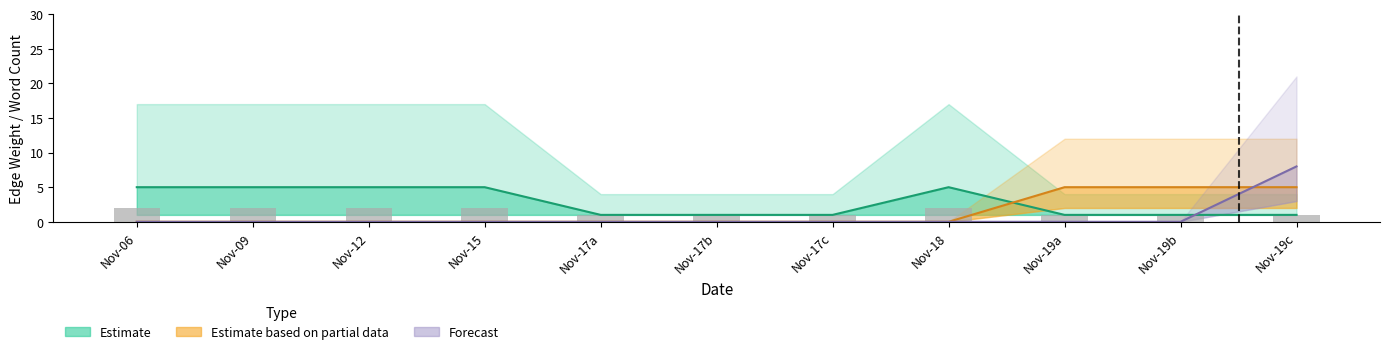

Reading left to right, extract all data points from this chart.

Estimate: Nov-06=5	Nov-09=5	Nov-12=5	Nov-15=5	Nov-17a=1	Nov-17b=1	Nov-17c=1	Nov-18=5	Nov-19a=1	Nov-19b=1	Nov-19c=1
Estimate based on partial data: Nov-06=0	Nov-09=0	Nov-12=0	Nov-15=0	Nov-17a=0	Nov-17b=0	Nov-17c=0	Nov-18=0	Nov-19a=5	Nov-19b=5	Nov-19c=5
Forecast: Nov-06=0	Nov-09=0	Nov-12=0	Nov-15=0	Nov-17a=0	Nov-17b=0	Nov-17c=0	Nov-18=0	Nov-19a=0	Nov-19b=0	Nov-19c=8
Reported: Nov-06=2	Nov-09=2	Nov-12=2	Nov-15=2	Nov-17a=1	Nov-17b=1	Nov-17c=1	Nov-18=2	Nov-19a=1	Nov-19b=1	Nov-19c=1